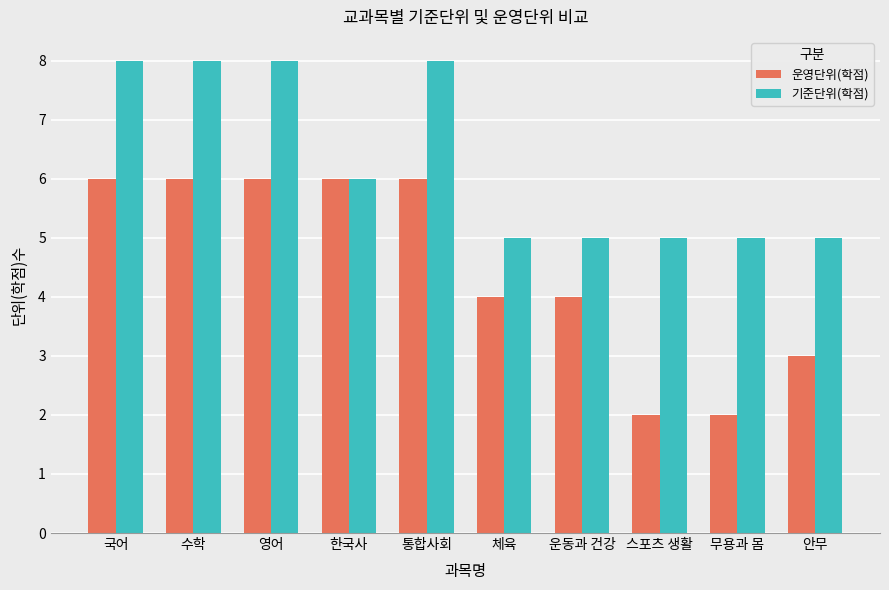

How many 운영단위(학점) values are between 3 and 6?

8